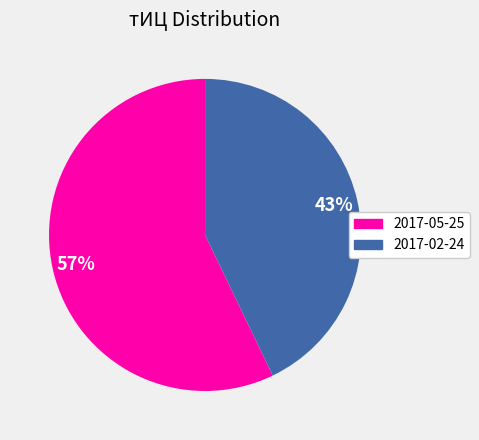

Is it true that 2017-02-24 is 56% of the pie?

False